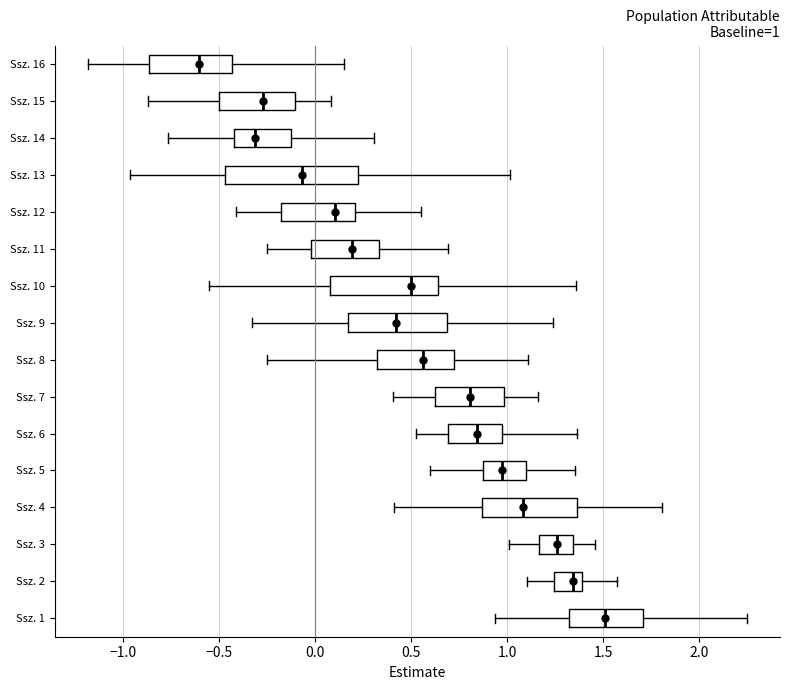

Which box's median line is the furthest to the left?

Ssz. 16